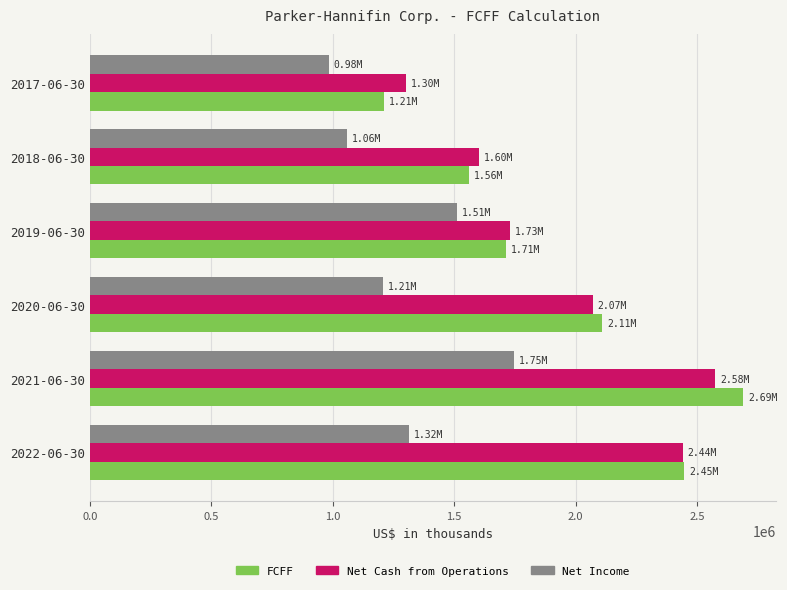

What is the total value across all series at 2017-06-30?

3496887